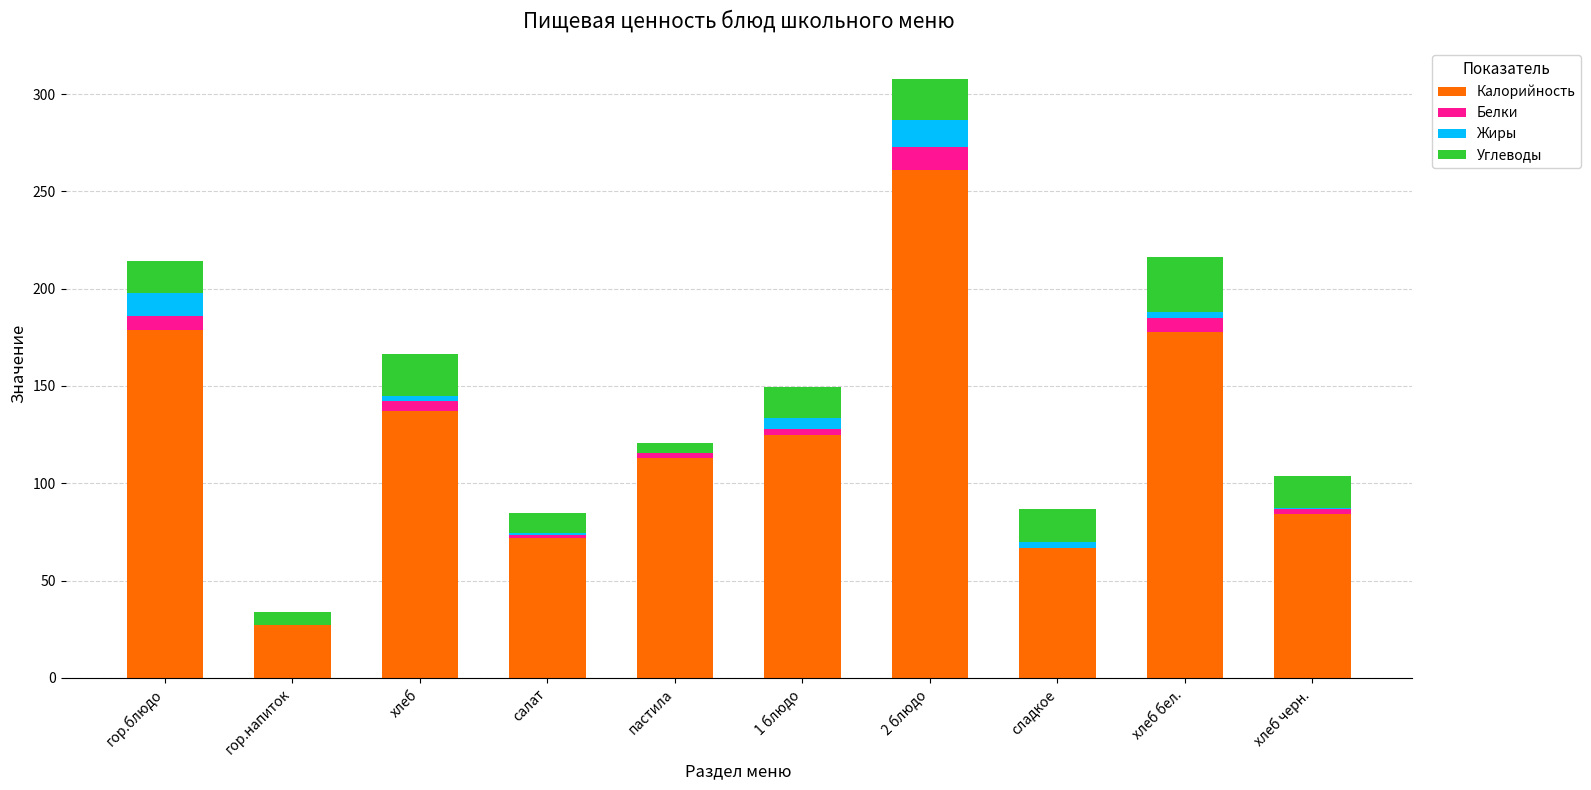

True or false: Калорийность has a value of 137.0 at хлеб.

True